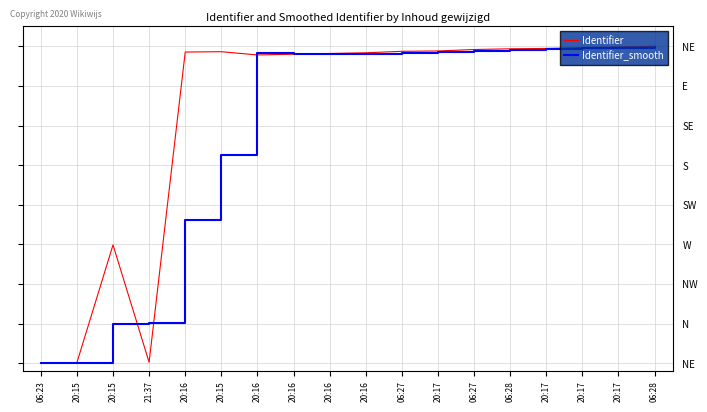

What are all the series names shown in the legend?

Identifier, Identifier_smooth